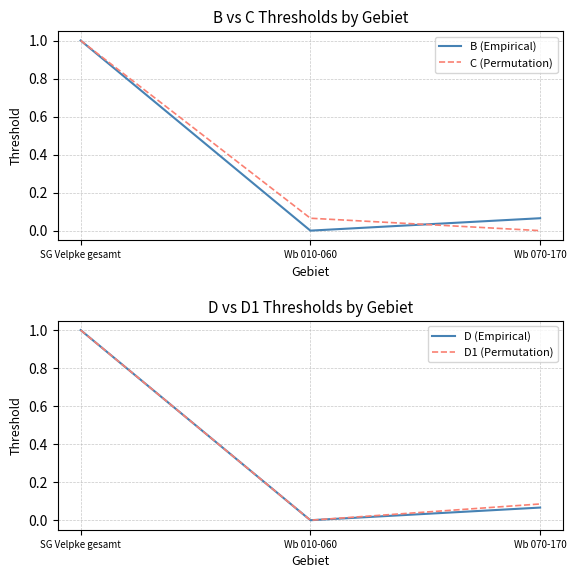

What is the average value of the B (Empirical) series?

0.4